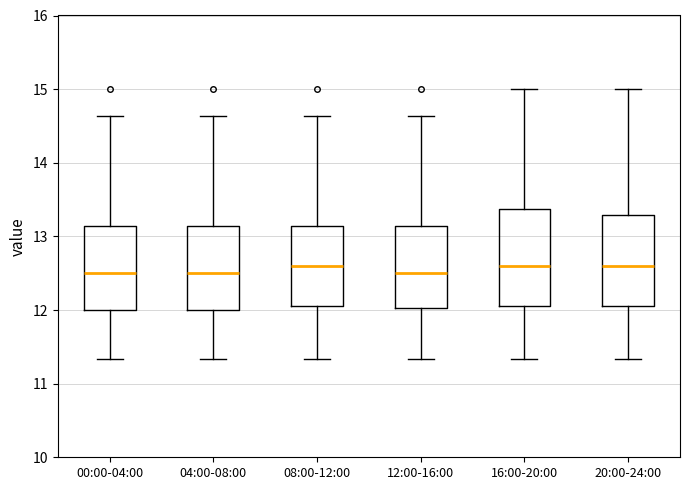

Reading left to right, read every box against the y-axis: the position of its median line, the range the box covers, and the ends of its whiskers. The values are not printed on the chart, so give them approximately, as read against the axis.

00:00-04:00: median 12.5, box 12.0 to 13.1, whiskers 11.3 to 14.6
04:00-08:00: median 12.5, box 12.0 to 13.1, whiskers 11.3 to 14.6
08:00-12:00: median 12.6, box 12.1 to 13.1, whiskers 11.3 to 14.6
12:00-16:00: median 12.5, box 12.0 to 13.1, whiskers 11.3 to 14.6
16:00-20:00: median 12.6, box 12.1 to 13.4, whiskers 11.3 to 15.0
20:00-24:00: median 12.6, box 12.1 to 13.3, whiskers 11.3 to 15.0